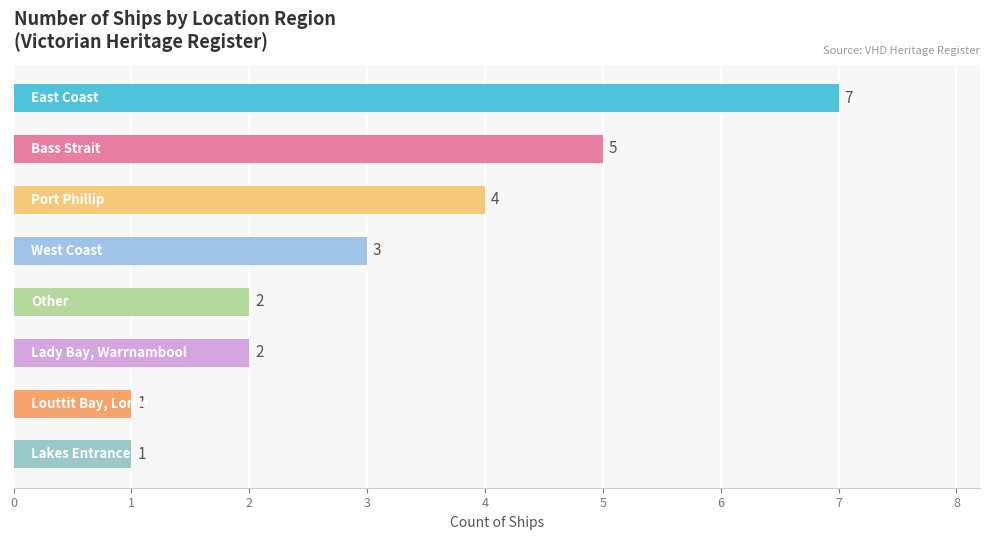

How many values are between 2 and 5?

5